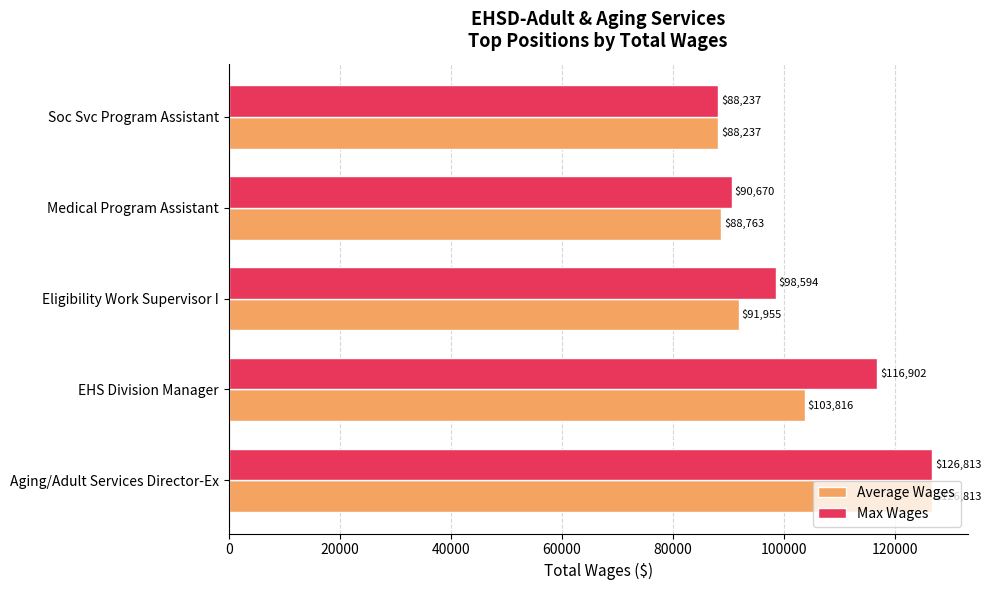

True or false: Average Wages has a value of 25609.0 at EHS Division Manager.

False